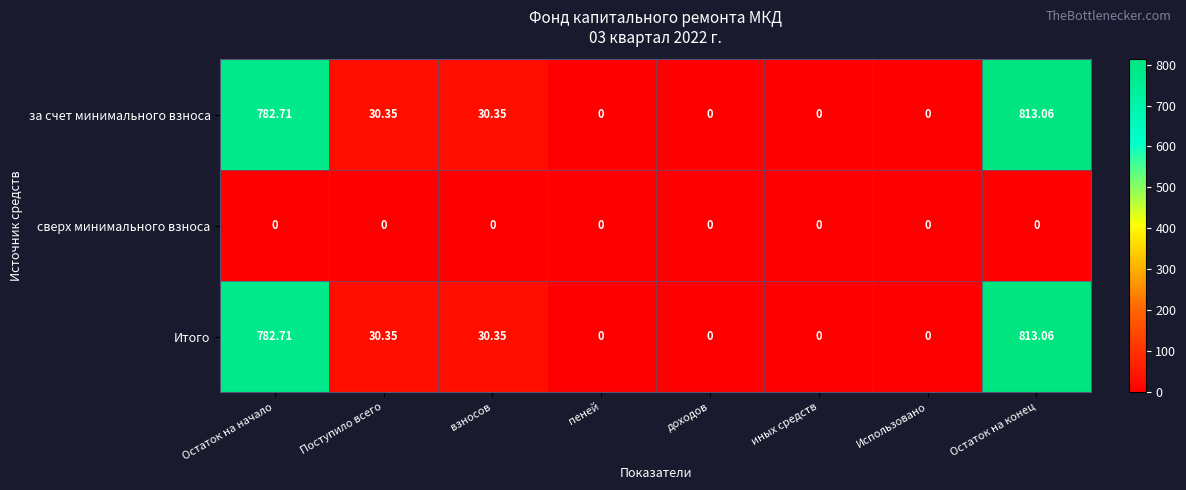

At which category is the sum across all series the highest?

Остаток на конец